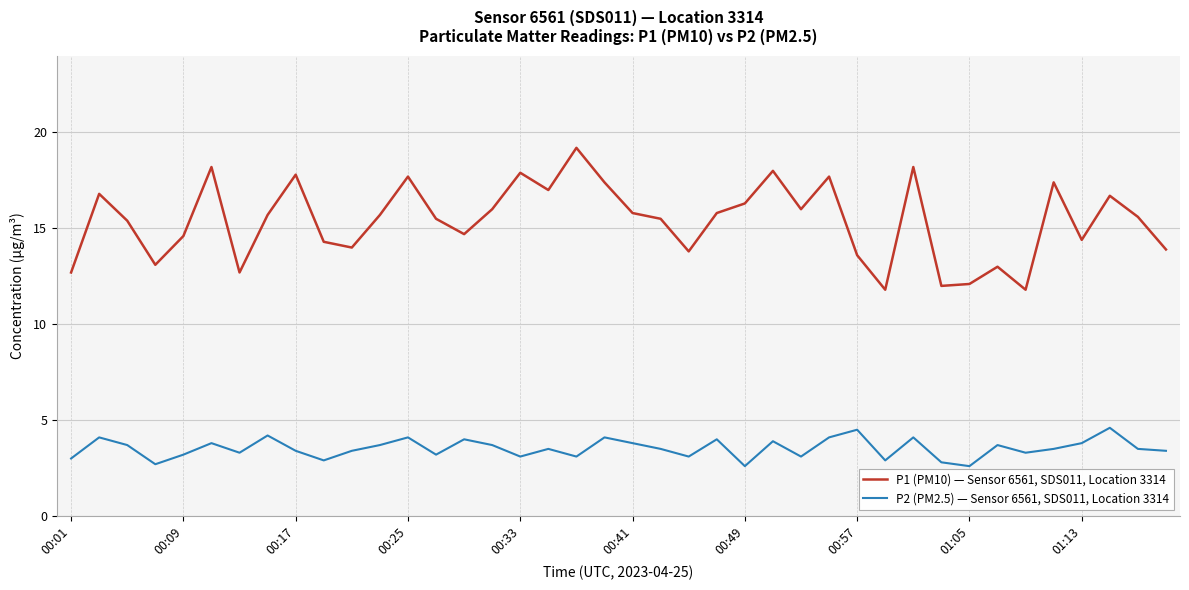

Which series has the largest total across all categories?

P1 (PM10) — Sensor 6561, SDS011, Location 3314